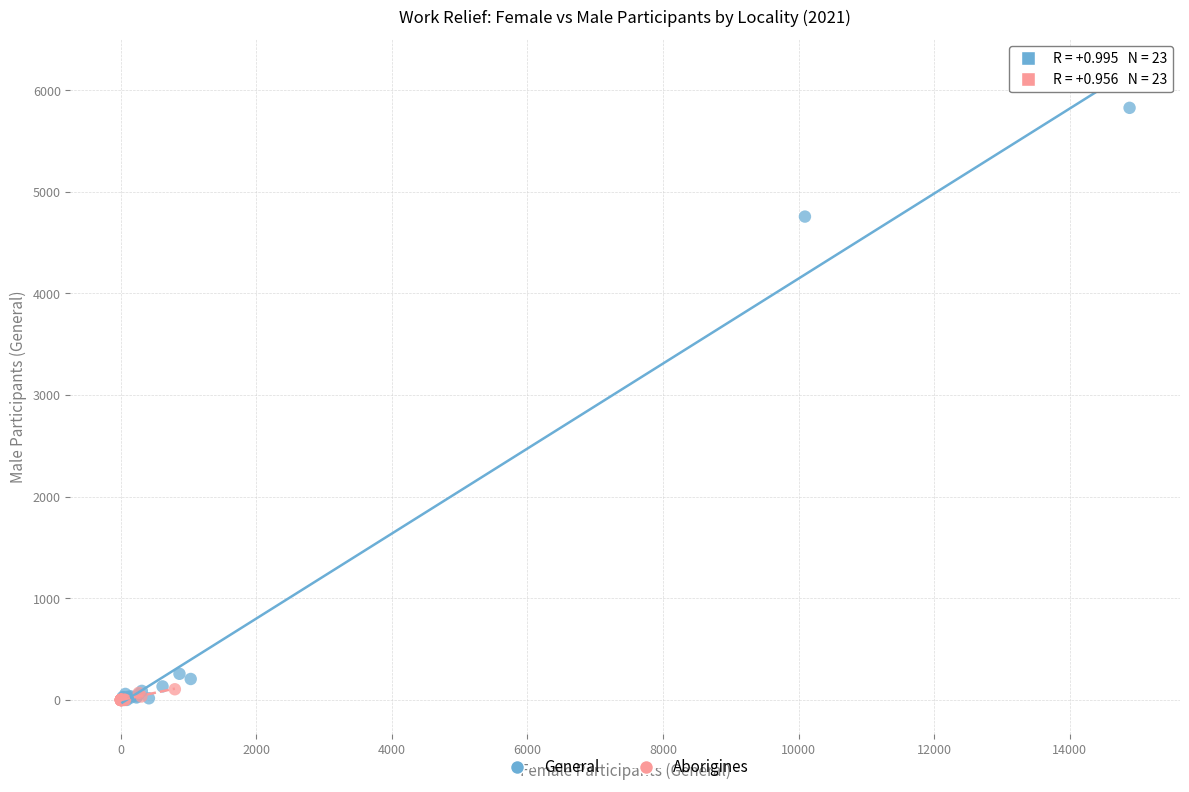

Which series contains the highest Y value?

General